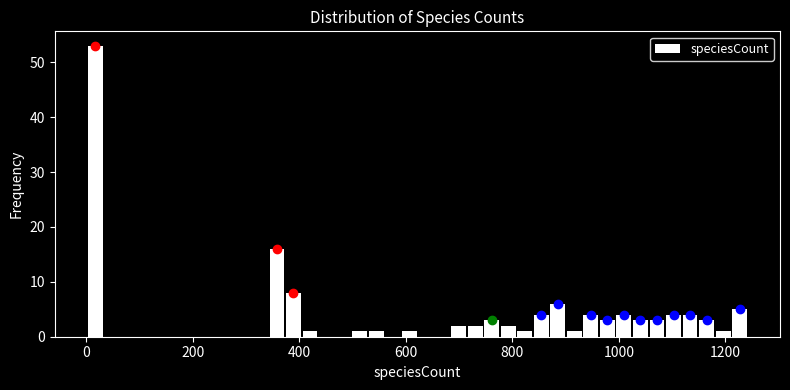

Read against the x-axis, roughly where is the centre of the tallest bar?

20